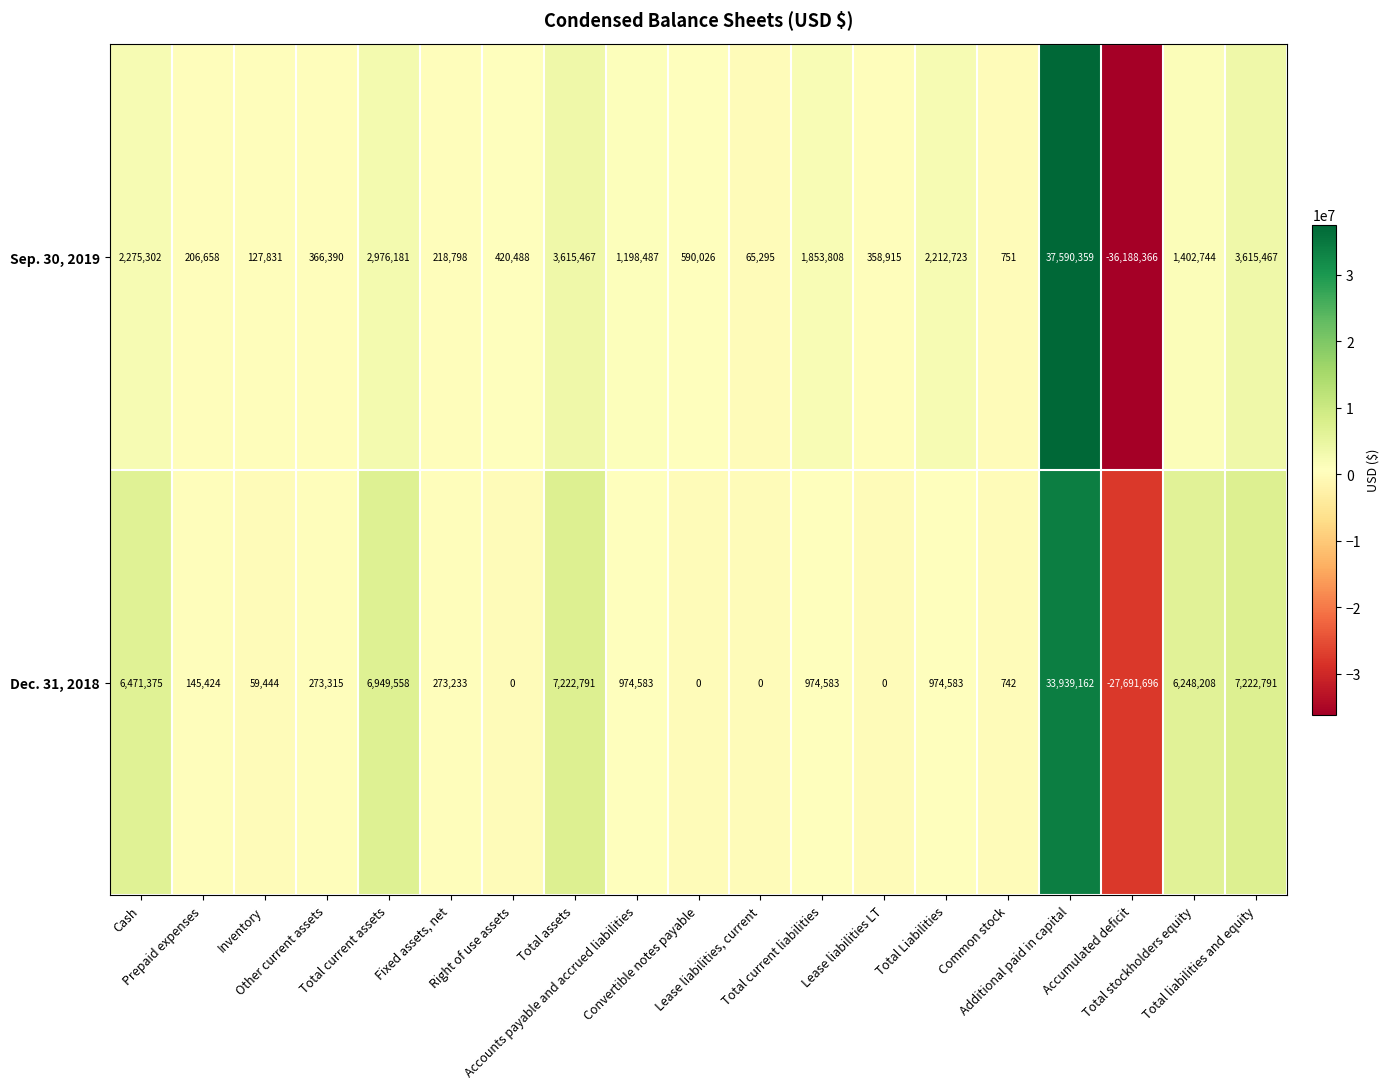

Rank the series at Additional paid in capital from lowest to highest value.

Dec. 31, 2018, Sep. 30, 2019